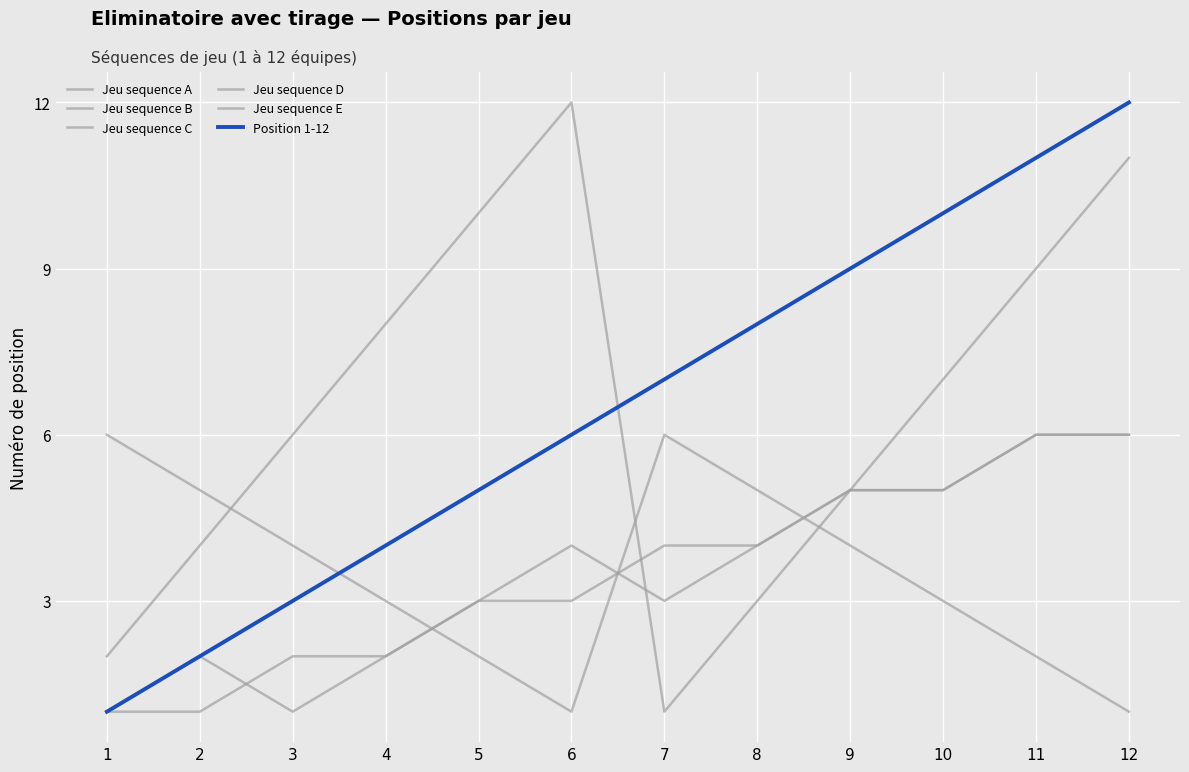

Reading right to left, extract all data points from this chart.

Jeu sequence A: 12	11	10	9	8	7	6	5	4	3	2	1
Jeu sequence B: 6	6	5	5	4	4	3	3	2	2	1	1
Jeu sequence C: 6	6	5	5	4	3	4	3	2	1	2	1
Jeu sequence D: 1	2	3	4	5	6	1	2	3	4	5	6
Jeu sequence E: 11	9	7	5	3	1	12	10	8	6	4	2
Position 1-12: 12	11	10	9	8	7	6	5	4	3	2	1